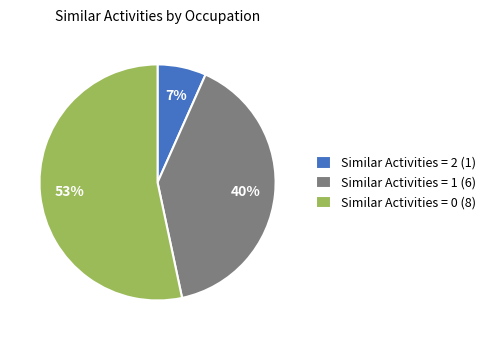

To the nearest percent, what is the average slice percentage?

33%